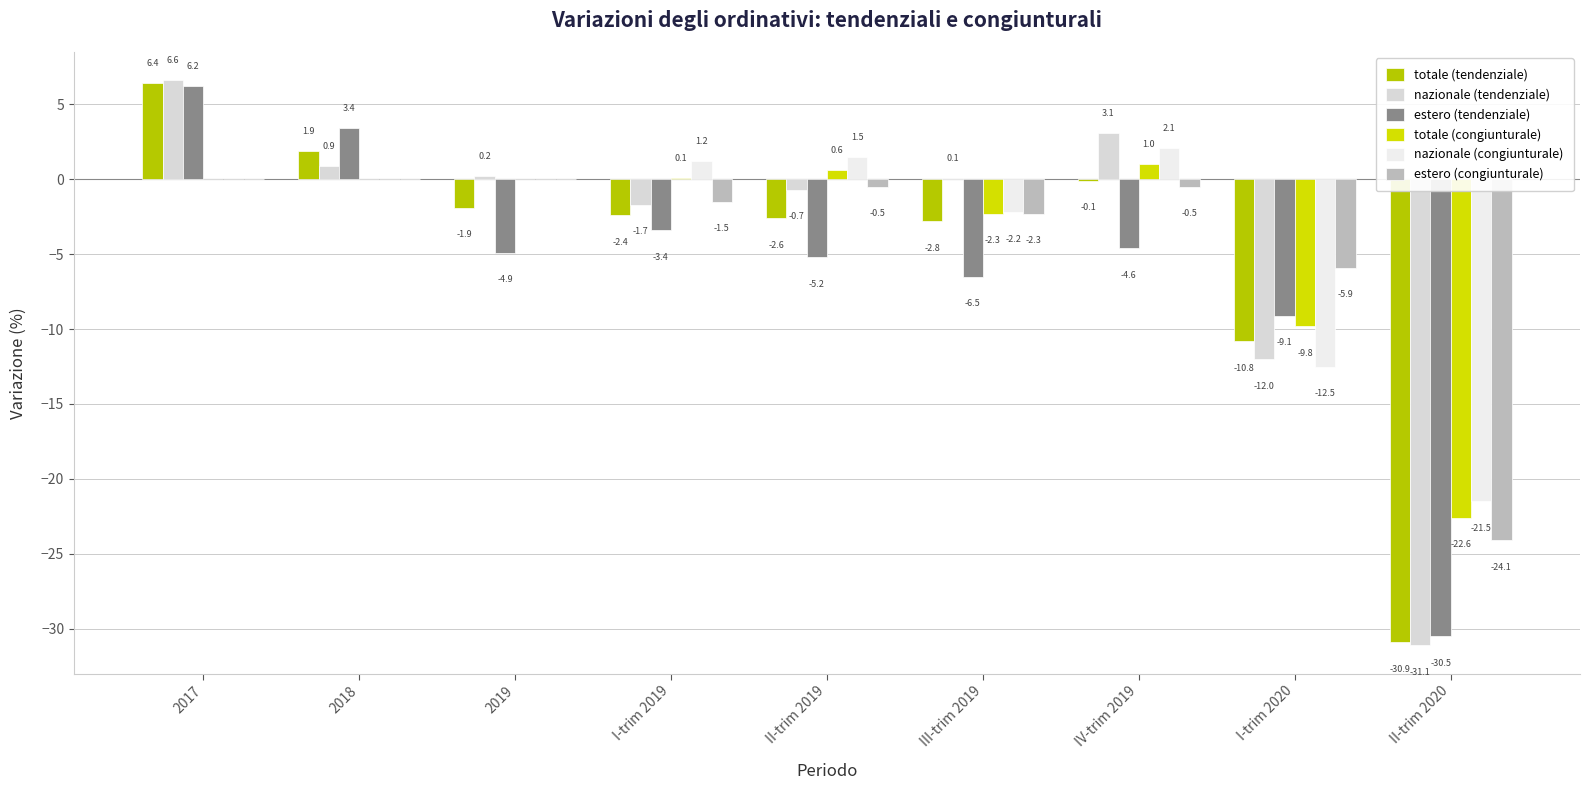

What value does the nazionale (congiunturale) series have at IV-trim 2019?

2.1